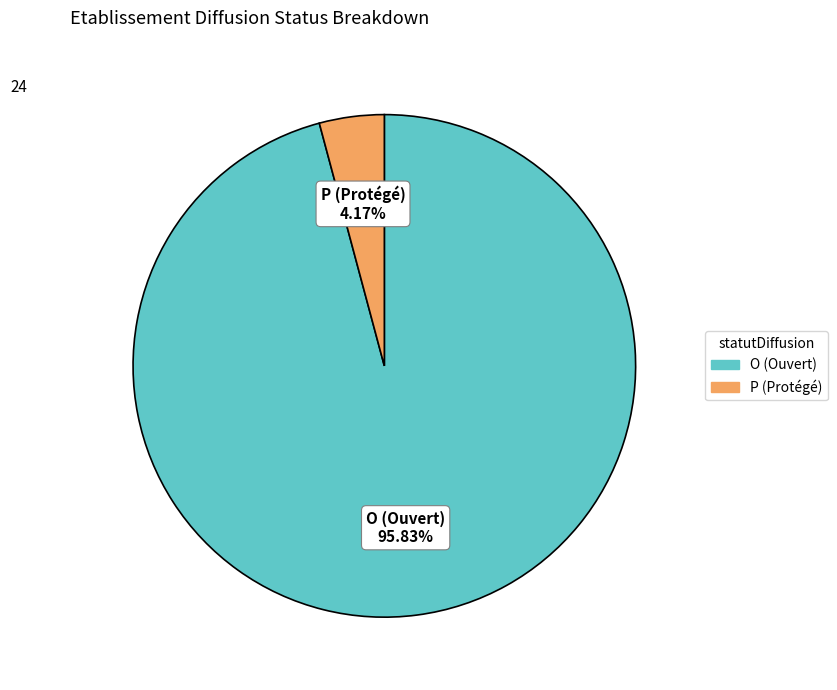

To the nearest percent, what is the difference between the largest and smallest slice percentages?

92%